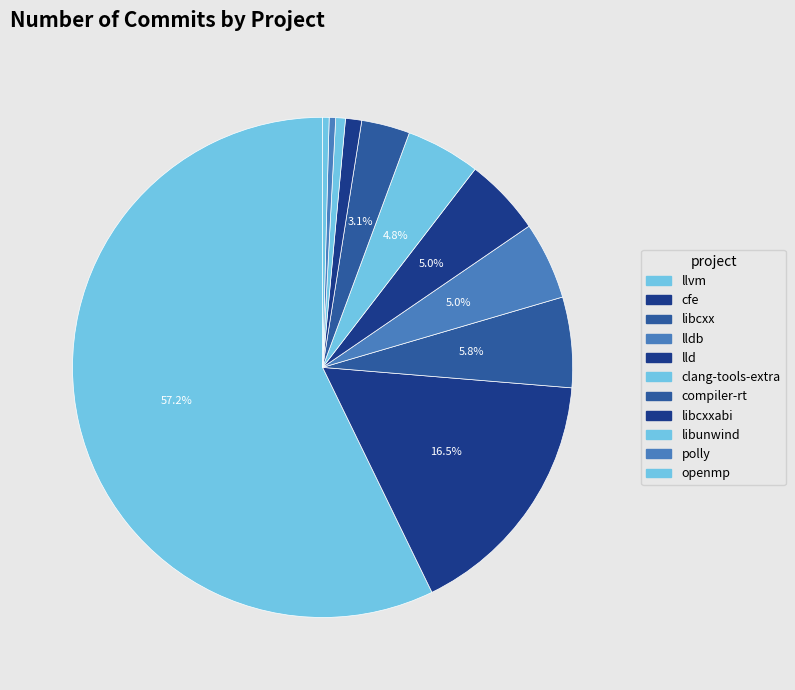

How many segments does this pie chart have?

11